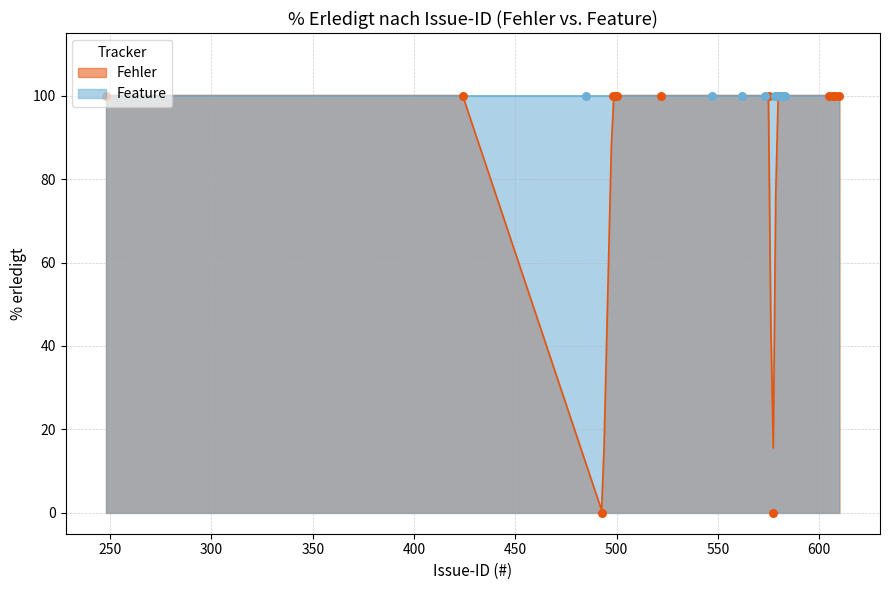

Which series has the widest spread of Y values?

Fehler